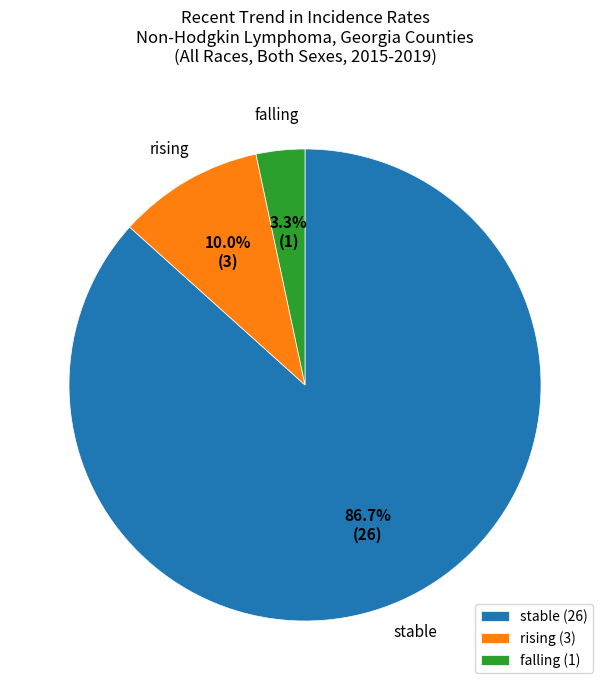

Rank the categories by value from lowest to highest.

falling (1), rising (3), stable (26)